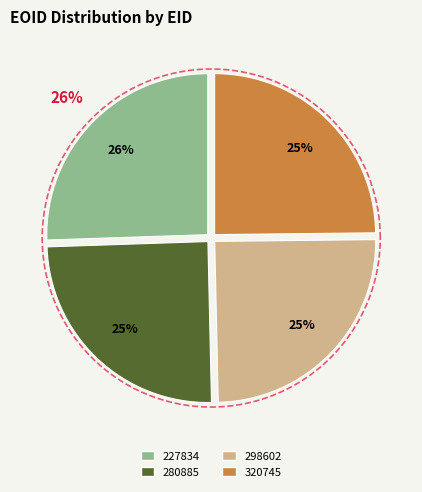

Combined, what portion of the pie is 227834 and 280885?

50.4%